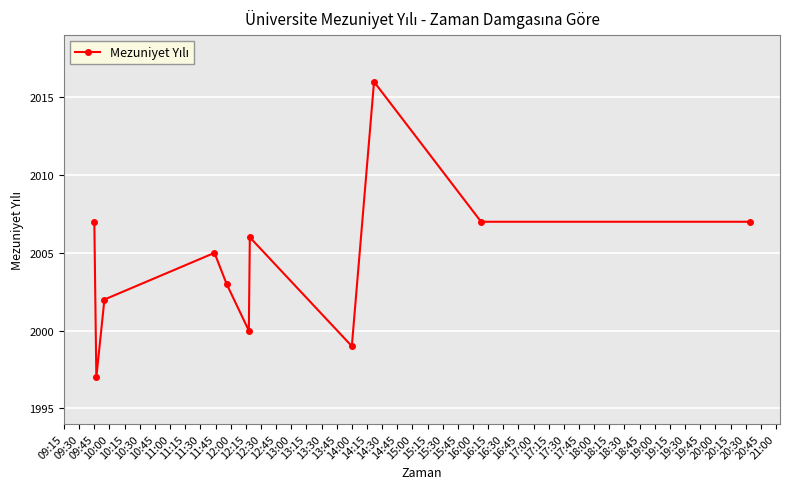

What is the value of the 2nd point from the left?

1997